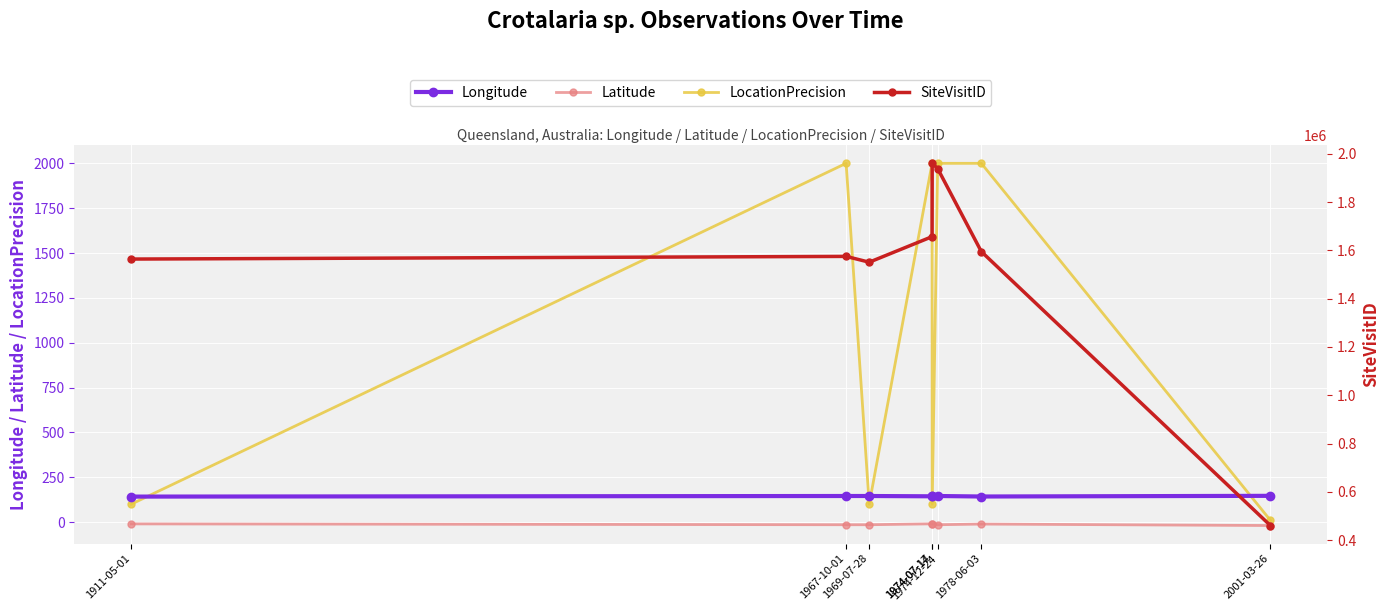

What is the label of the 8th point from the right?

1911-05-01